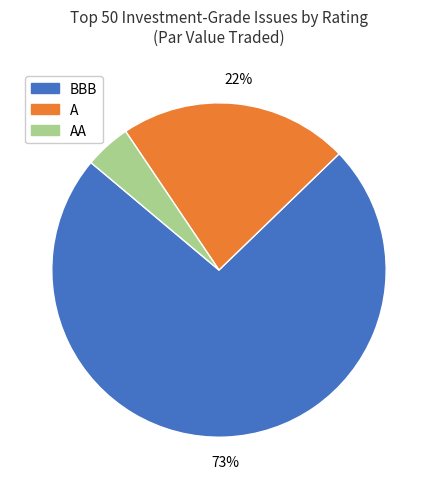

What percentage is the A slice, to the nearest percent?

22%